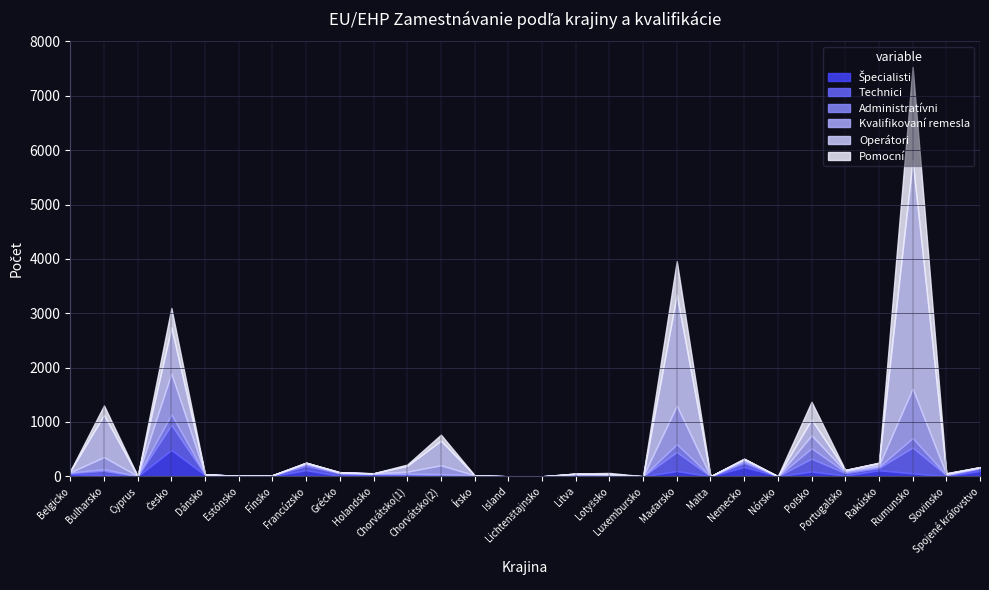

Does the chart have visible grid lines?

Yes